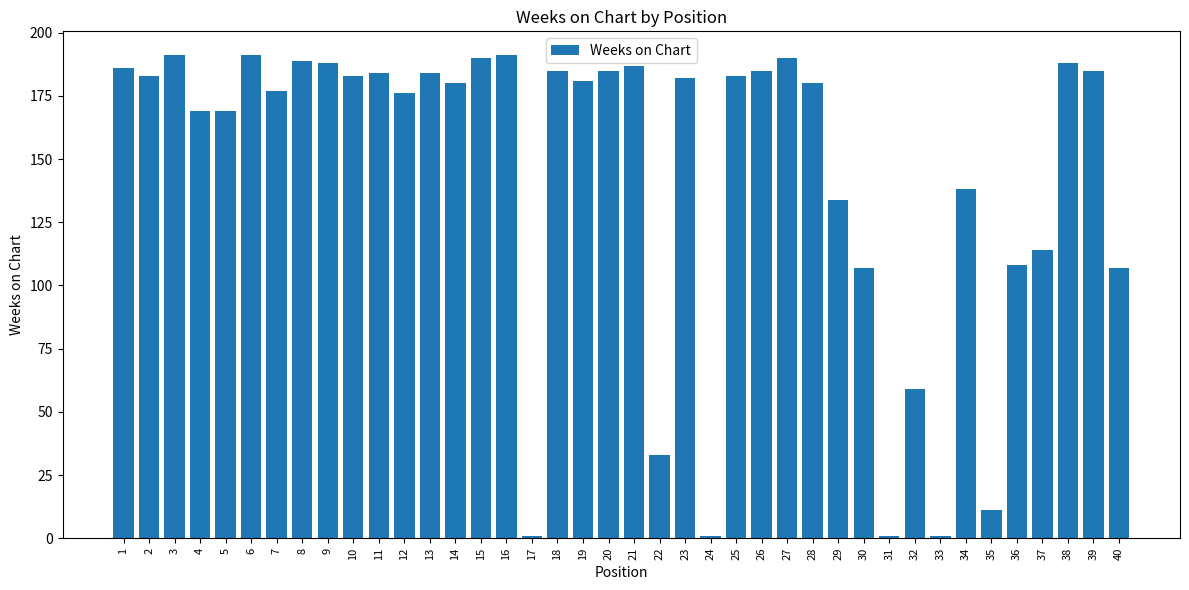

What is the value of the 23rd bar from the left?

182